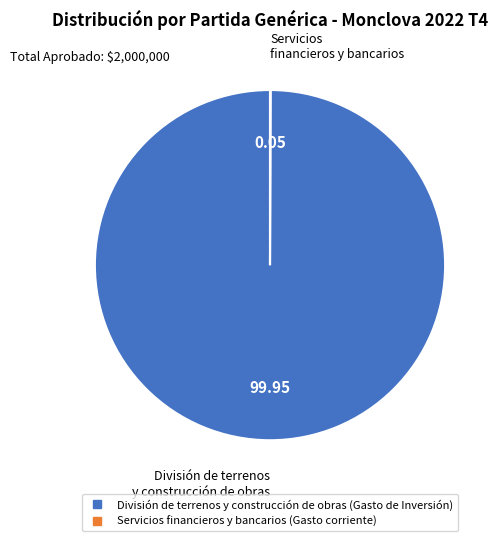

Is División de terrenos y construcción de obras (Gasto de Inversión) the majority of the pie?

Yes